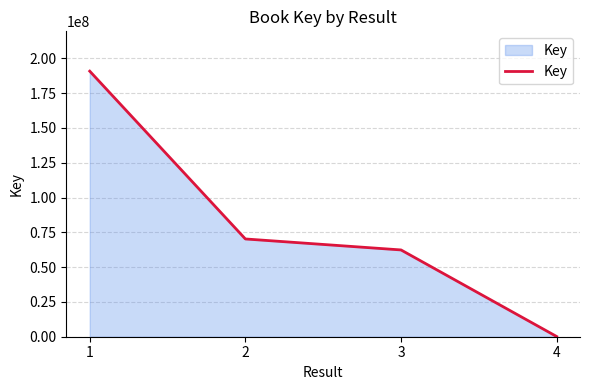

What is the difference between the values at 3 and 1?

128423064